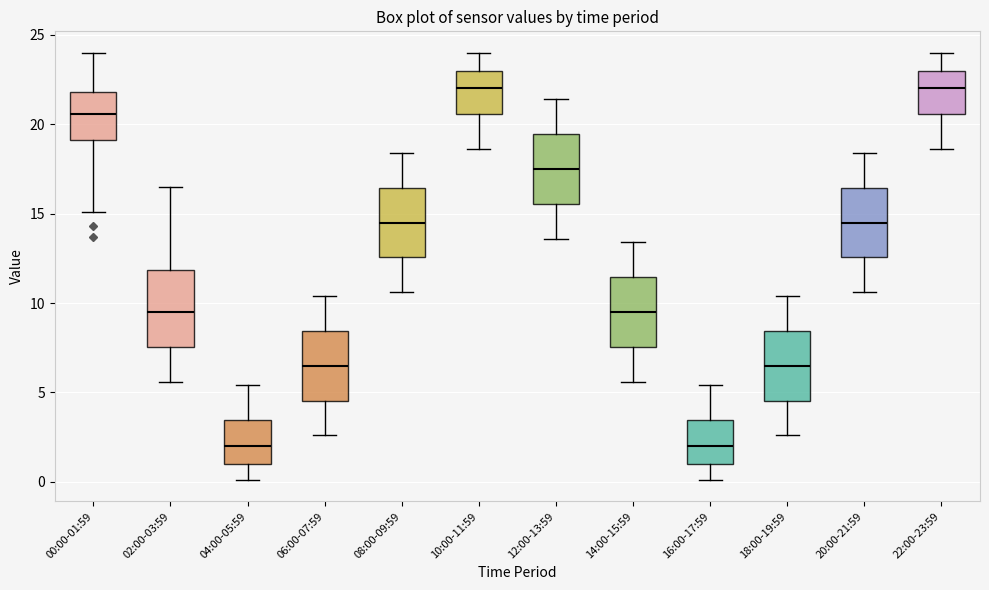

Where is the upper edge of the box for 20:00-21:59 on the y-axis? The values are not printed on the chart, so give them approximately, as read against the axis.

16.5